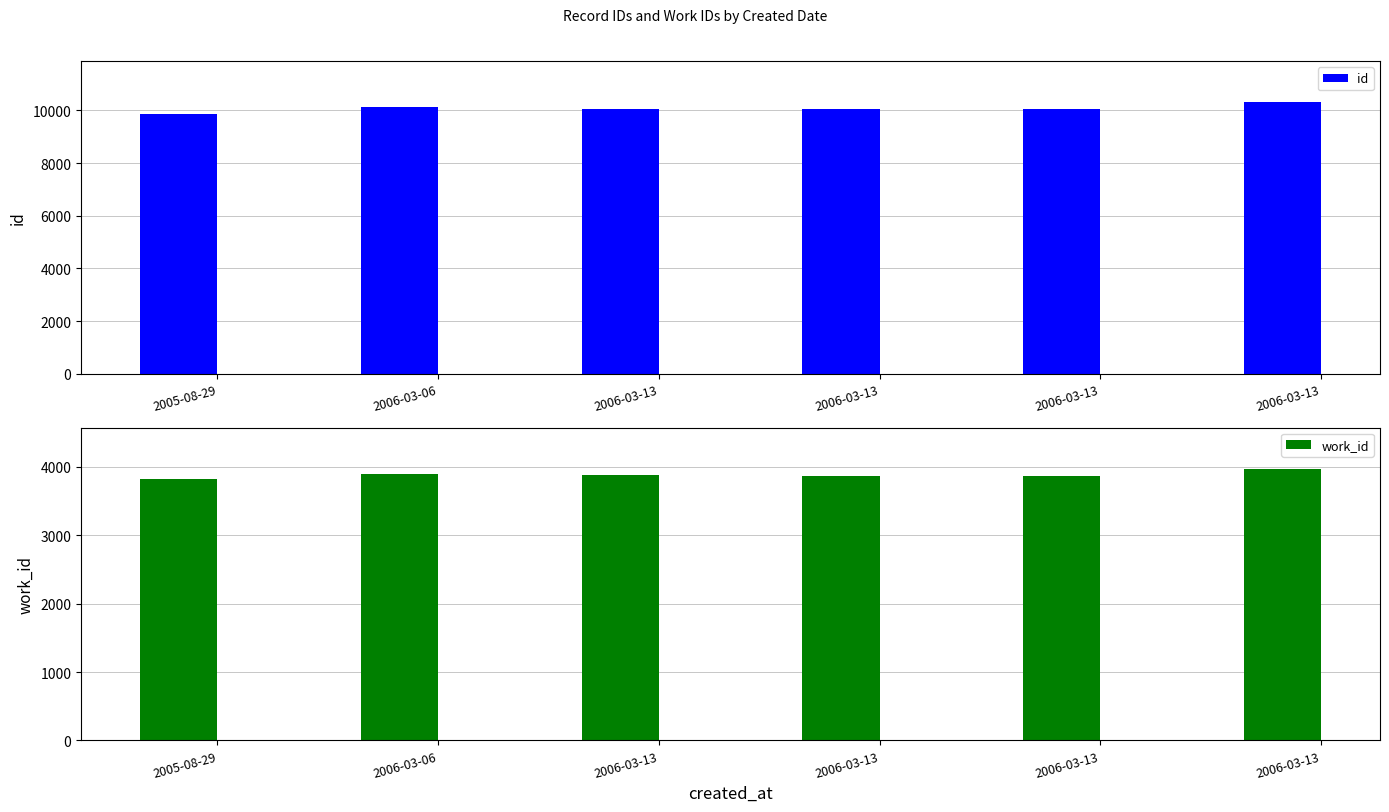

List the series in order of their overall mean, lowest first.

work_id, id